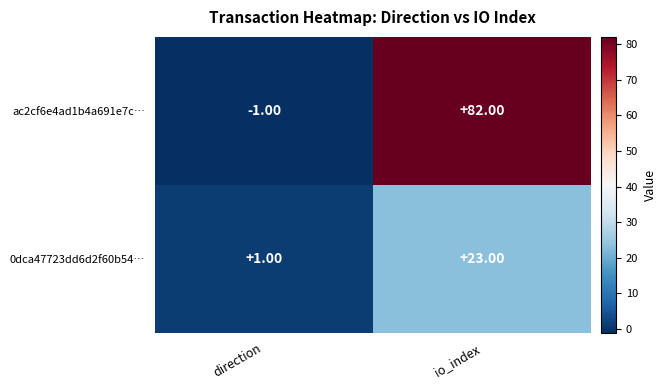

Which series changed the most between direction and io_index?

ac2cf6e4ad1b4a691e7c…